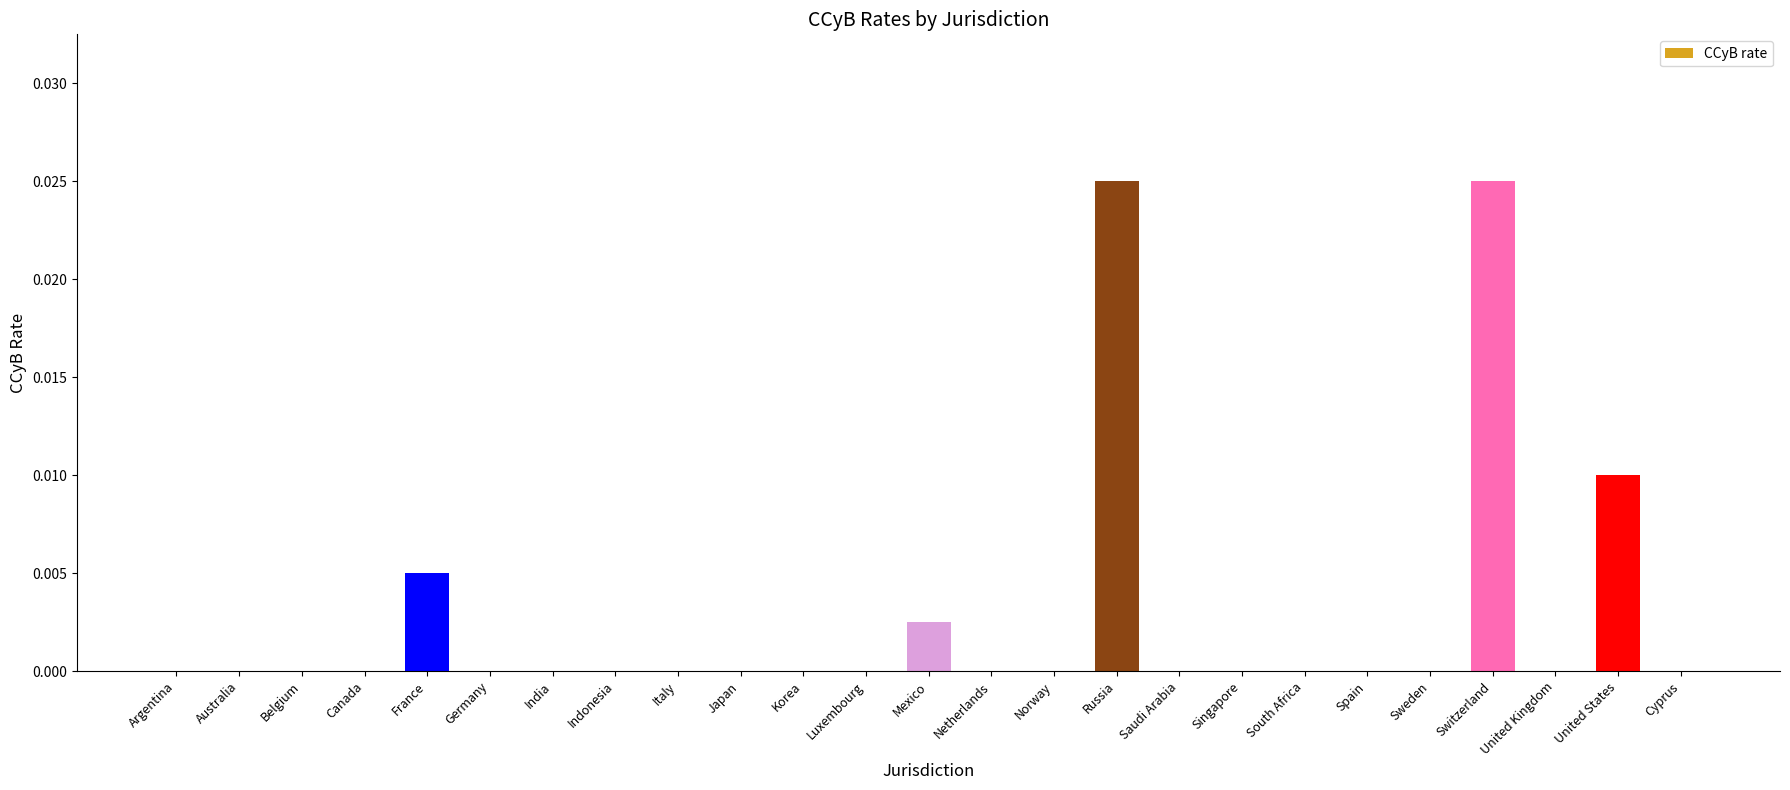

How many data points does each series have?

25